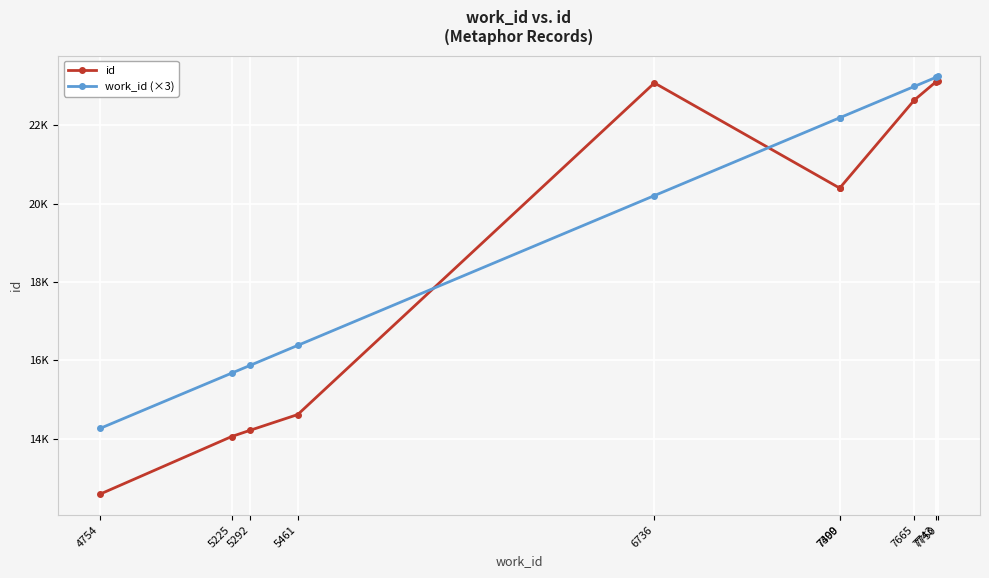

At 7399, list the series in order from largest to smallest.

work_id (×3), id